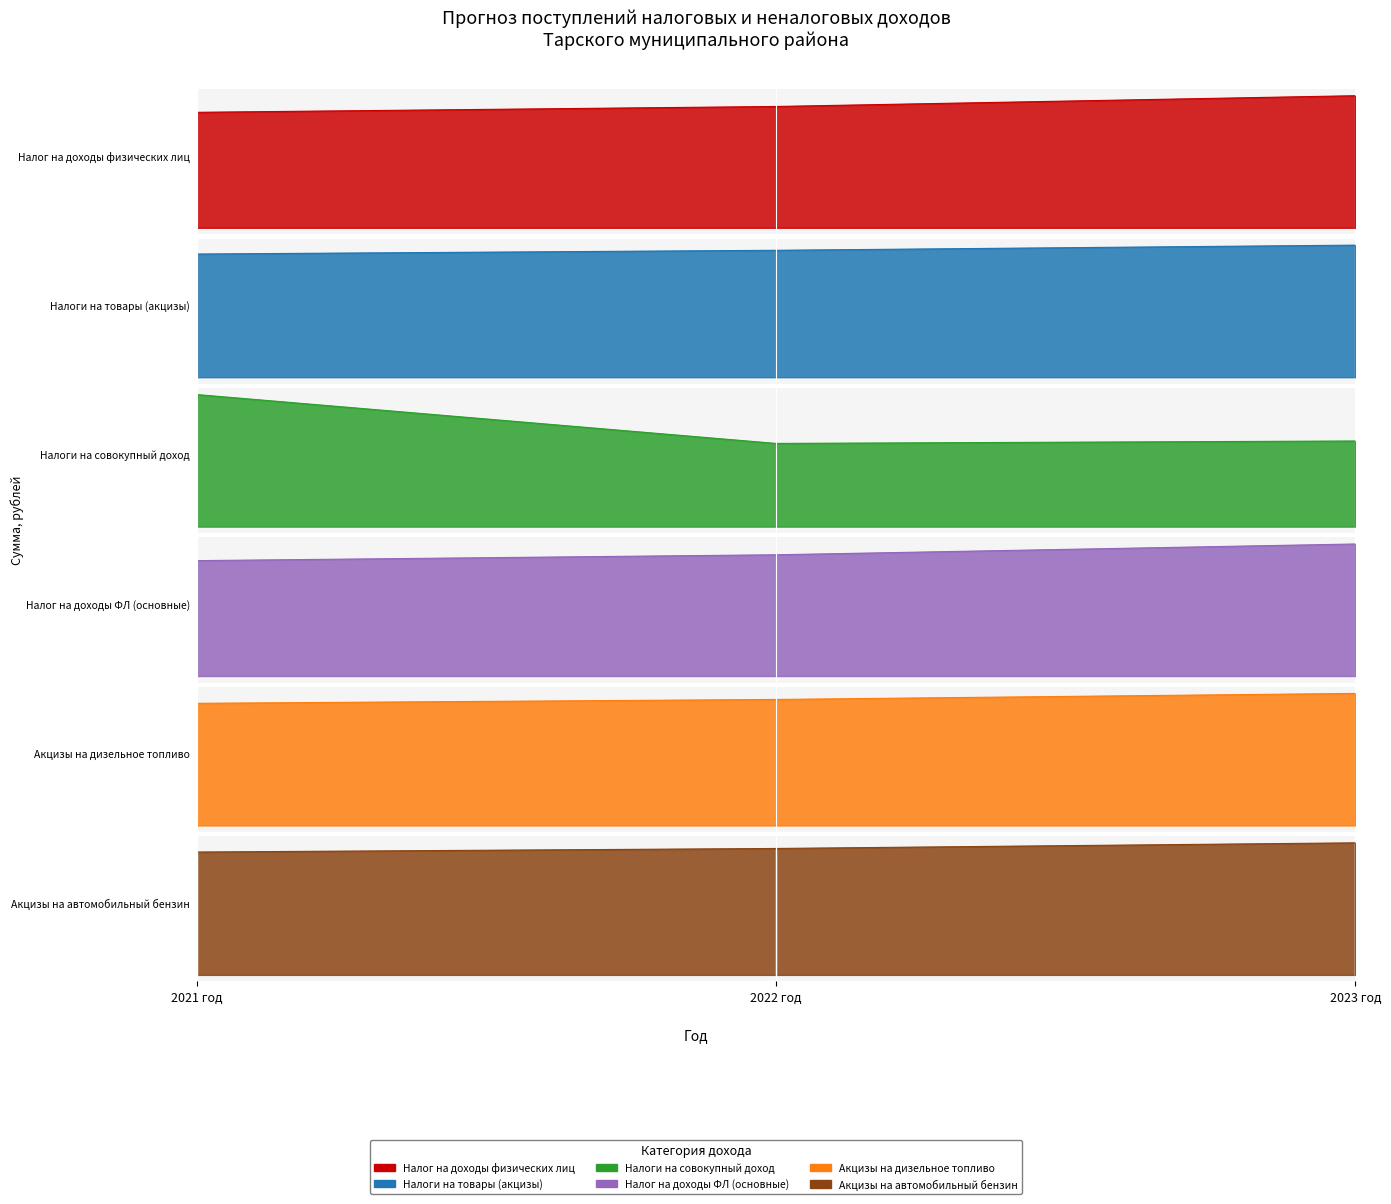

What is the difference between the Налог на доходы физических лиц values at 2021 год and 2022 год?

12.0